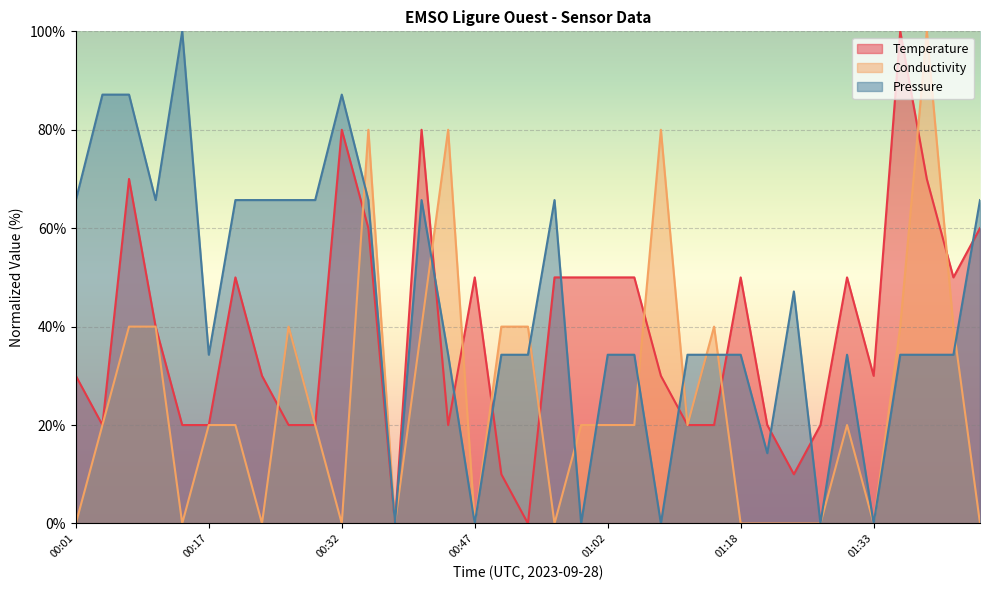

The Temperature series shows 50.0 at 01:02. True or false?

True